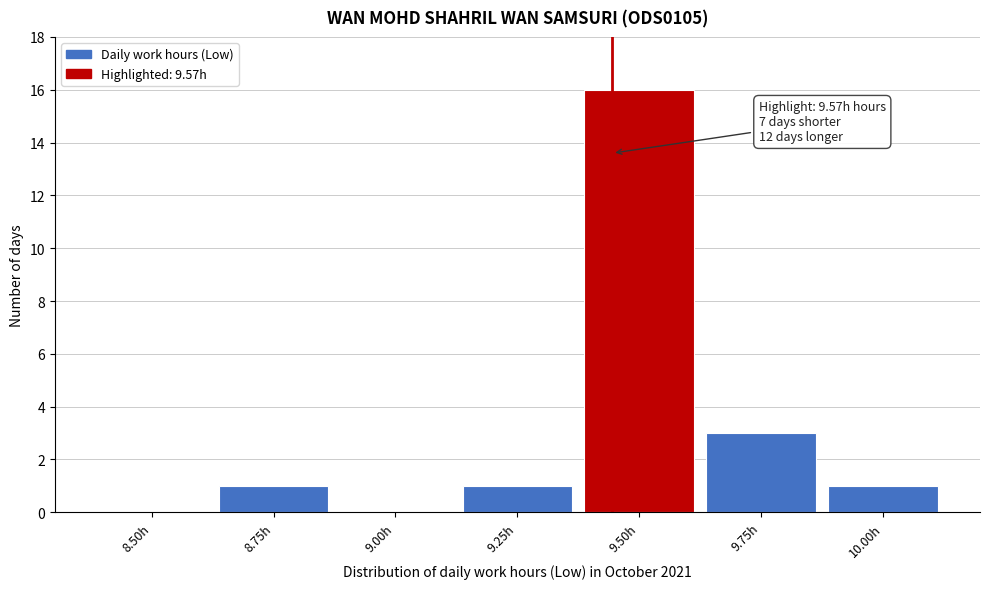

Reading left to right, list all the values displayed in this chart.

8.50h=0	8.75h=1	9.00h=0	9.25h=1	9.50h=16	9.75h=3	10.00h=1